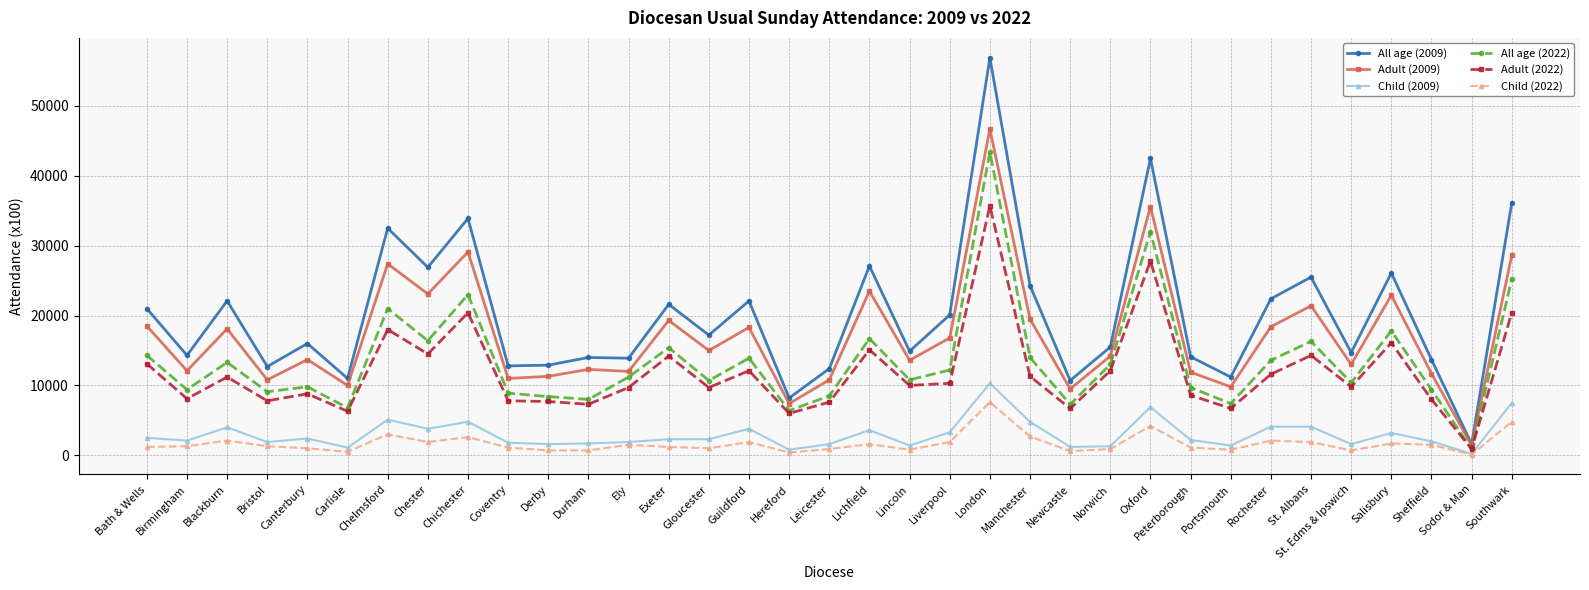

List the series in order of their peak value, lowest first.

Child (2022), Child (2009), Adult (2022), All age (2022), Adult (2009), All age (2009)